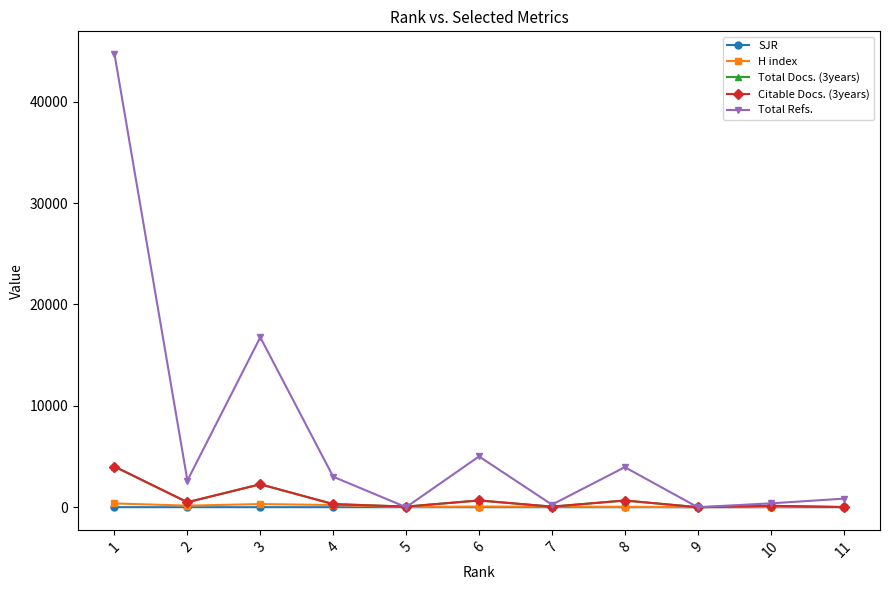

What is the value of the Citable Docs. (3years) point at the 11th from the left?

15.0